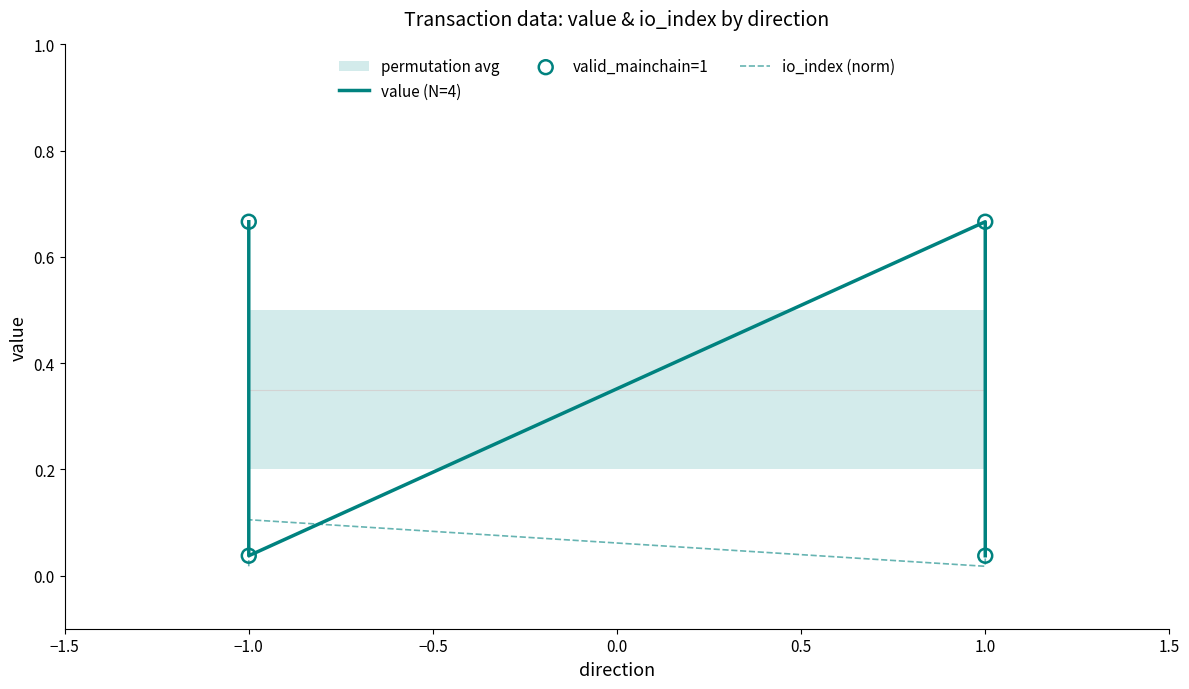

Which series has the largest total across all categories?

value (N=4)